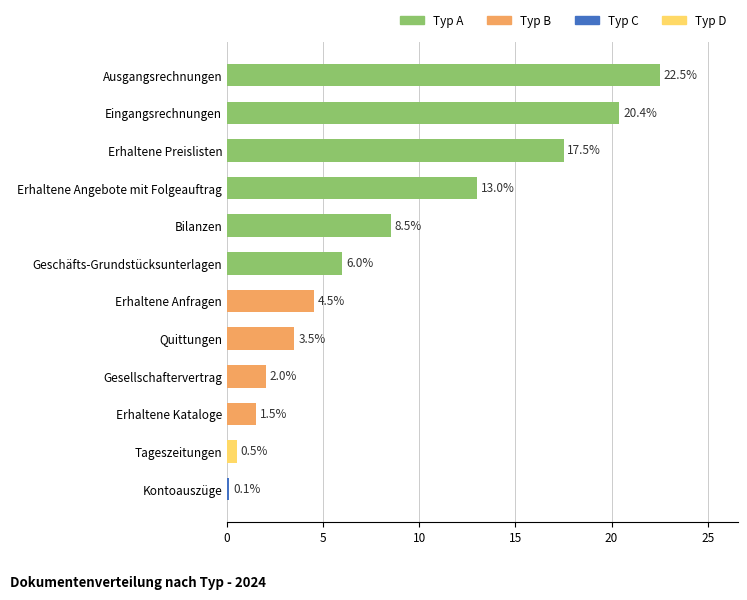

List the labels in order of value, largest first.

Ausgangsrechnungen, Eingangsrechnungen, Erhaltene Preislisten, Erhaltene Angebote mit Folgeauftrag, Bilanzen, Geschäfts-Grundstücksunterlagen, Erhaltene Anfragen, Quittungen, Gesellschaftervertrag, Erhaltene Kataloge, Tageszeitungen, Kontoauszüge